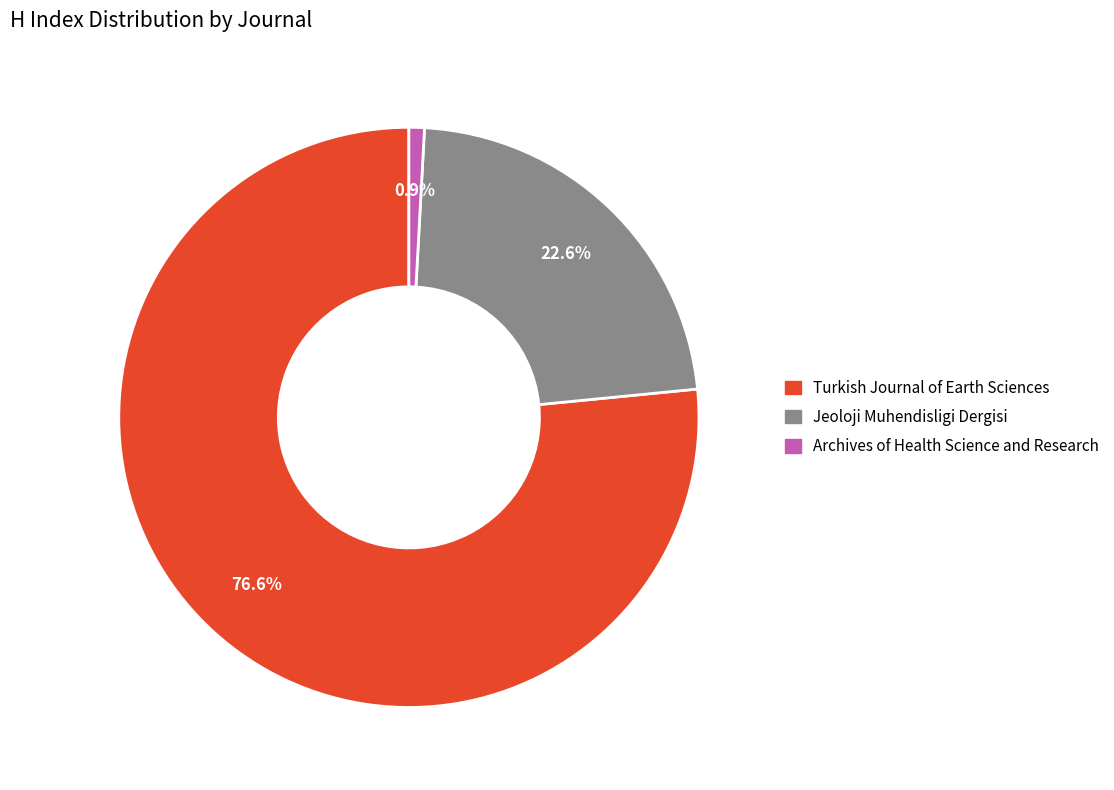

To the nearest percent, what is the average slice percentage?

33%